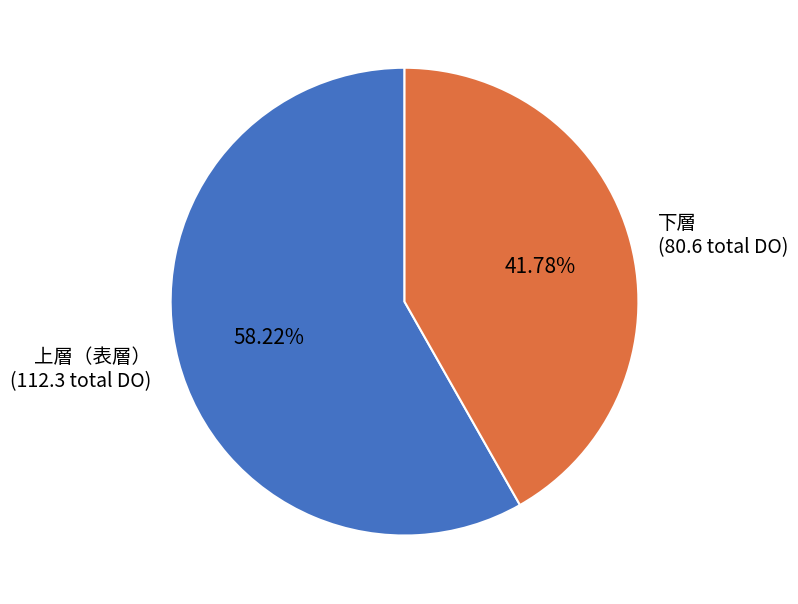

What is the ratio of the value at 上層（表層） (112.3 total DO) to the value at 下層 (80.6 total DO)?

1.4